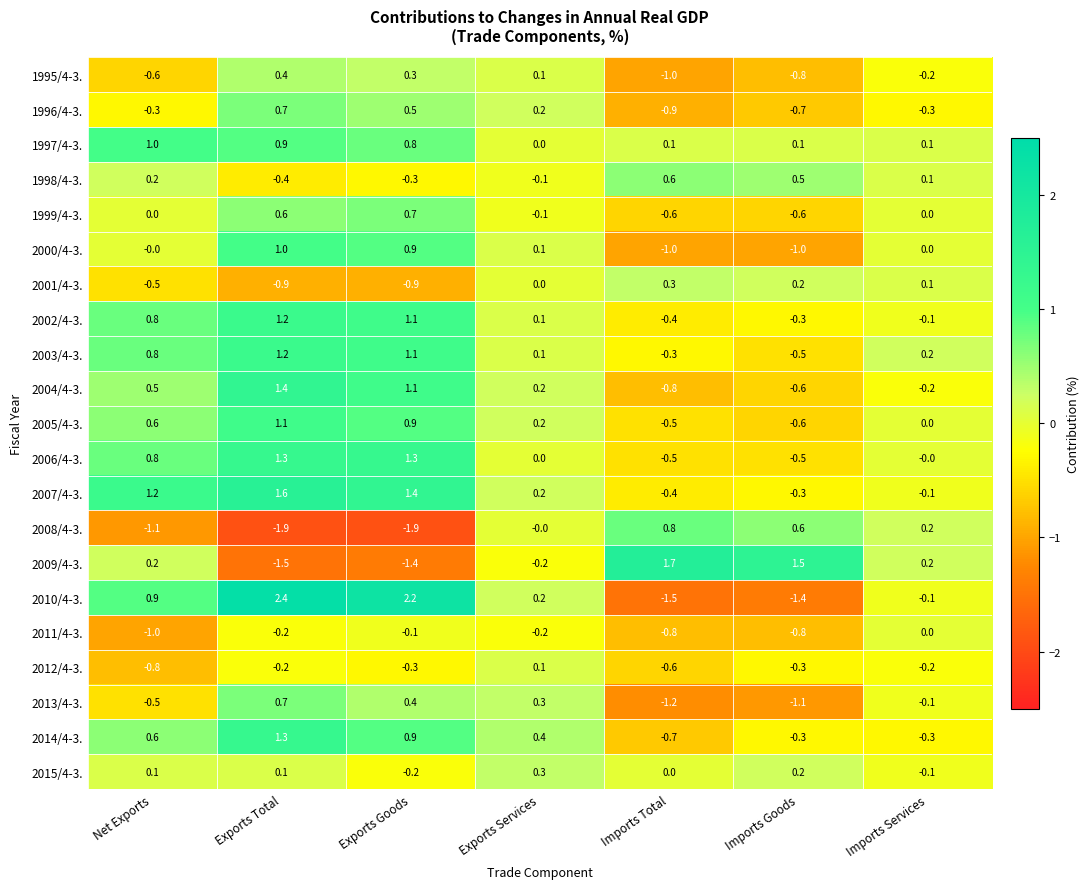

Rank the categories by 2005/4-3. value from highest to lowest.

Exports Total, Exports Goods, Net Exports, Exports Services, Imports Services, Imports Total, Imports Goods